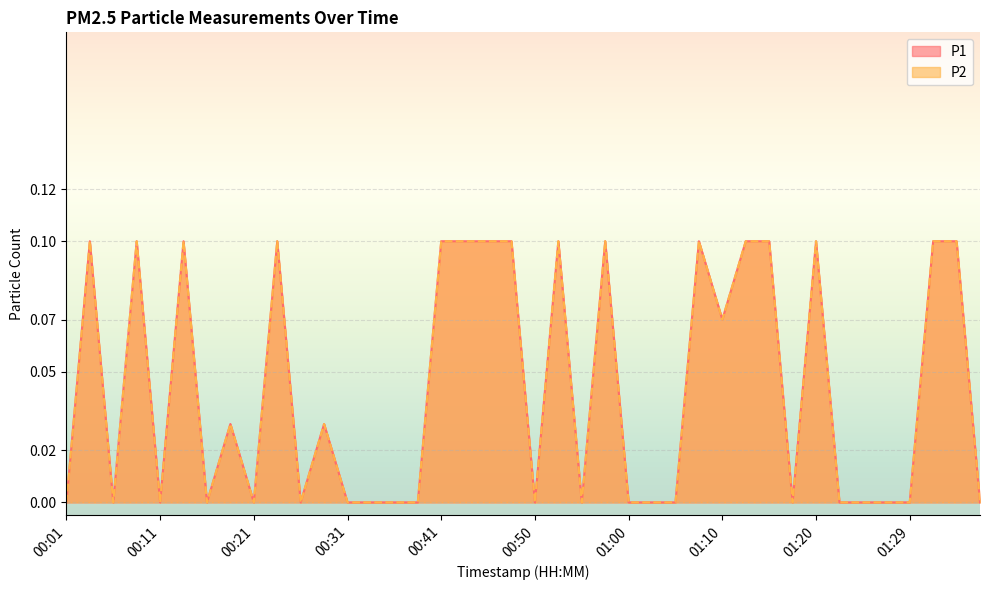

True or false: P1 and P2 intersect in this chart.

False